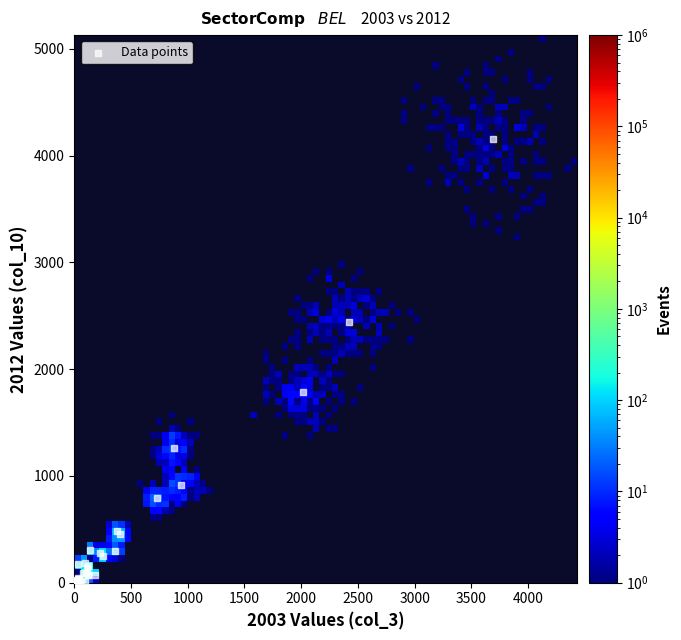

What Y value in the scatter plot is closest to 2075?

1789.7